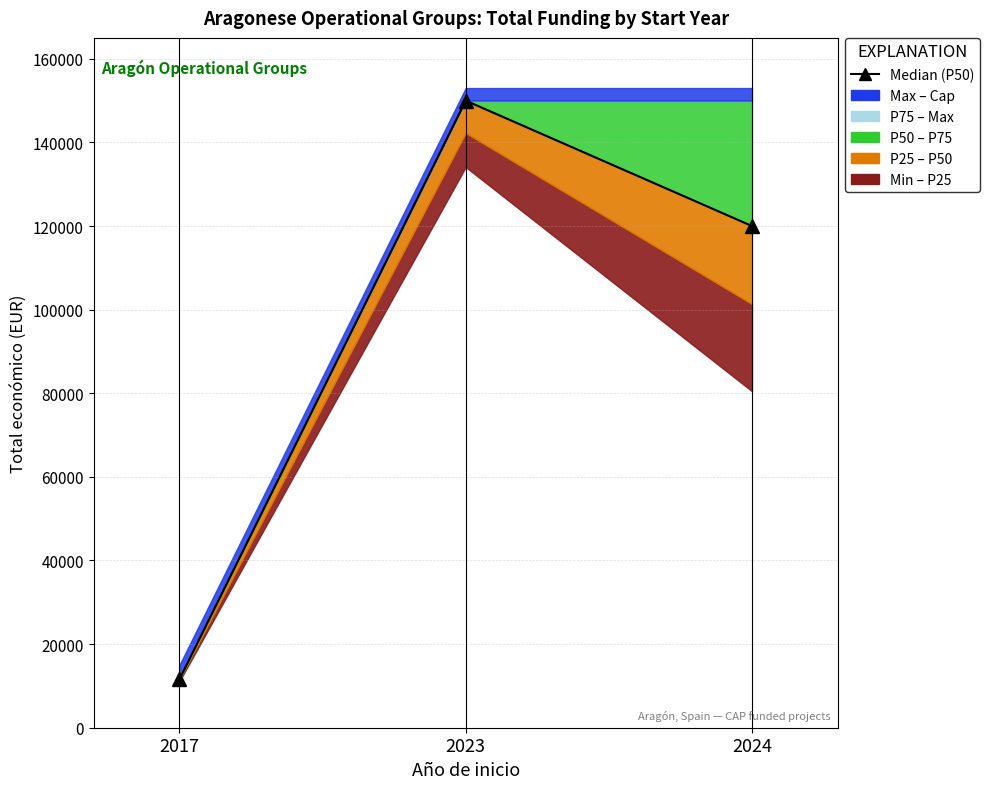

Approximately how many times larger is the value at 2023 compared to 2017?

13.0